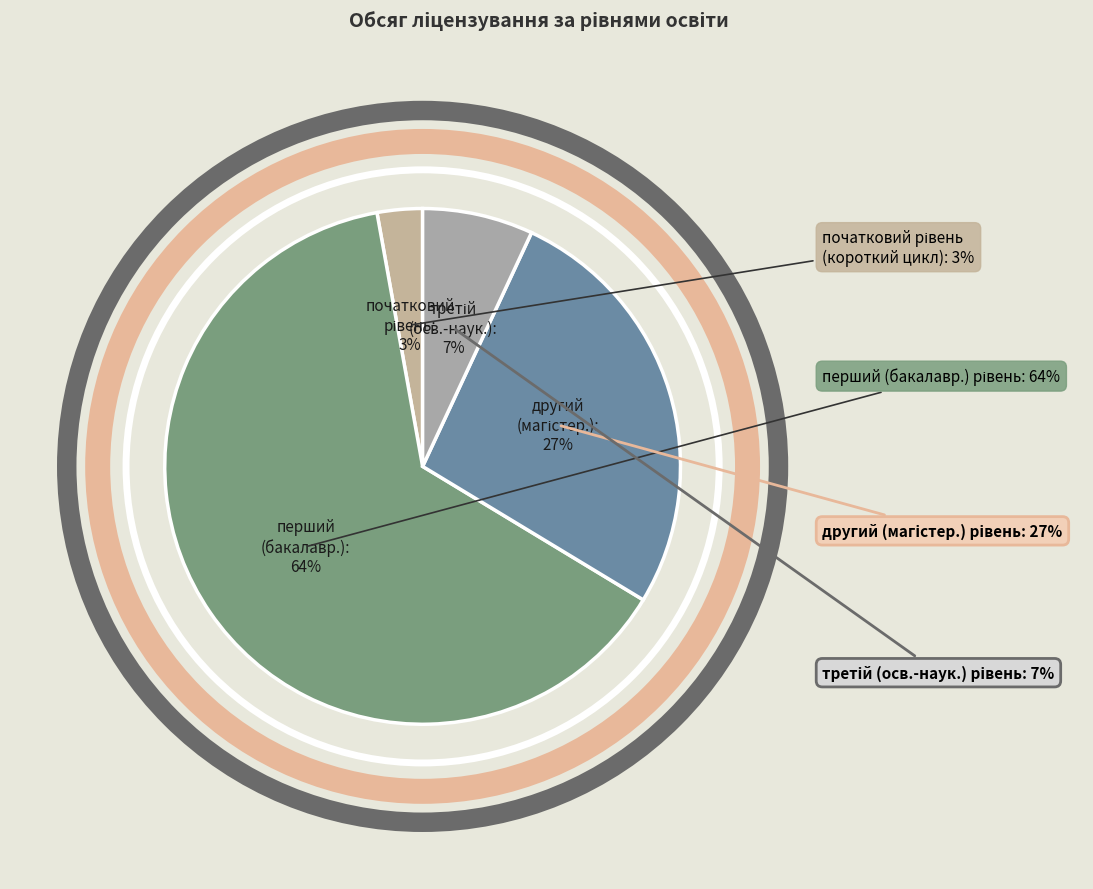

Approximately how many times larger is the value at перший
(бакалаврський)
рівень compared to третій
(освітньо-науковий)
рівень?

9.2